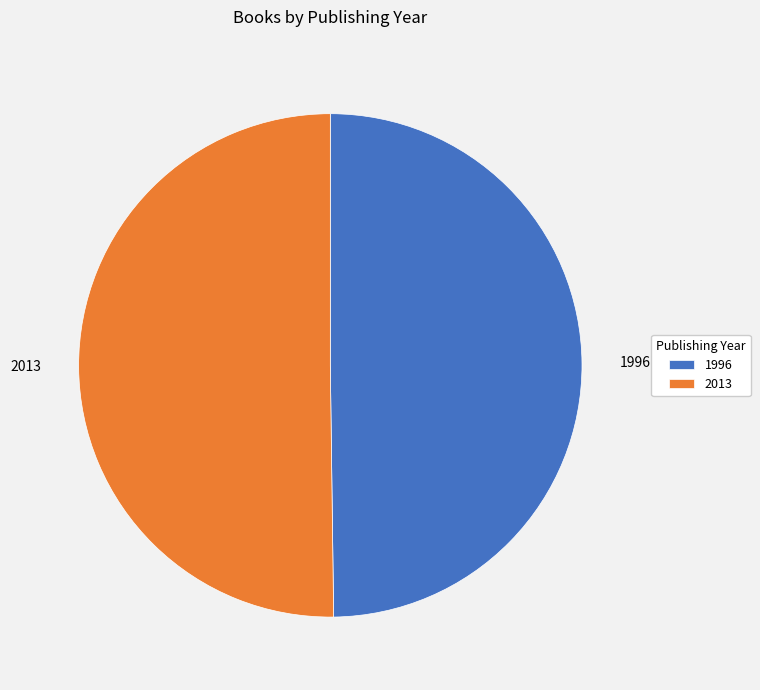

Do 2013 and 1996 together represent more than half of the pie?

Yes